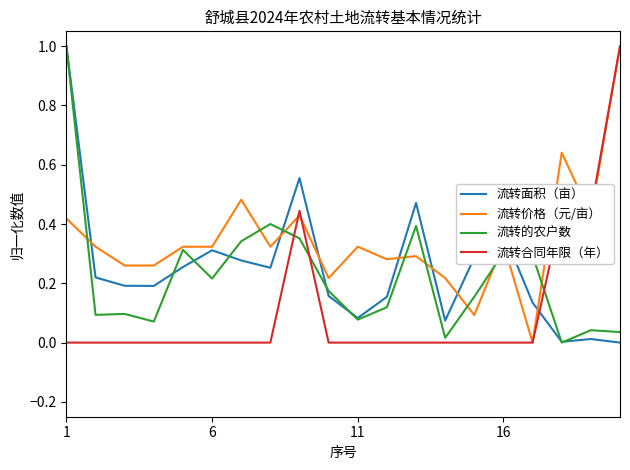

How many intersections are there between 流转的农户数 and 流转合同年限（年）?

3